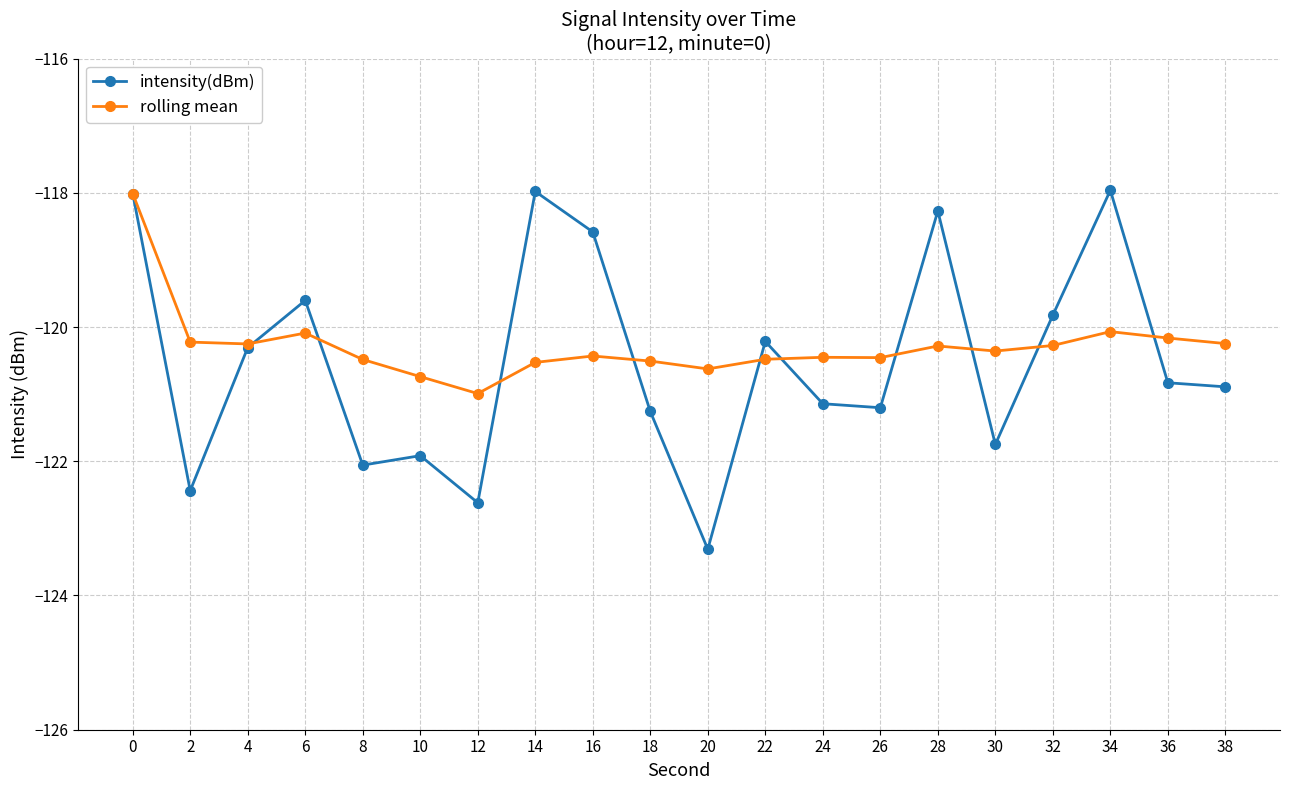

What is the spread (max minus min) of values at 8?

1.6